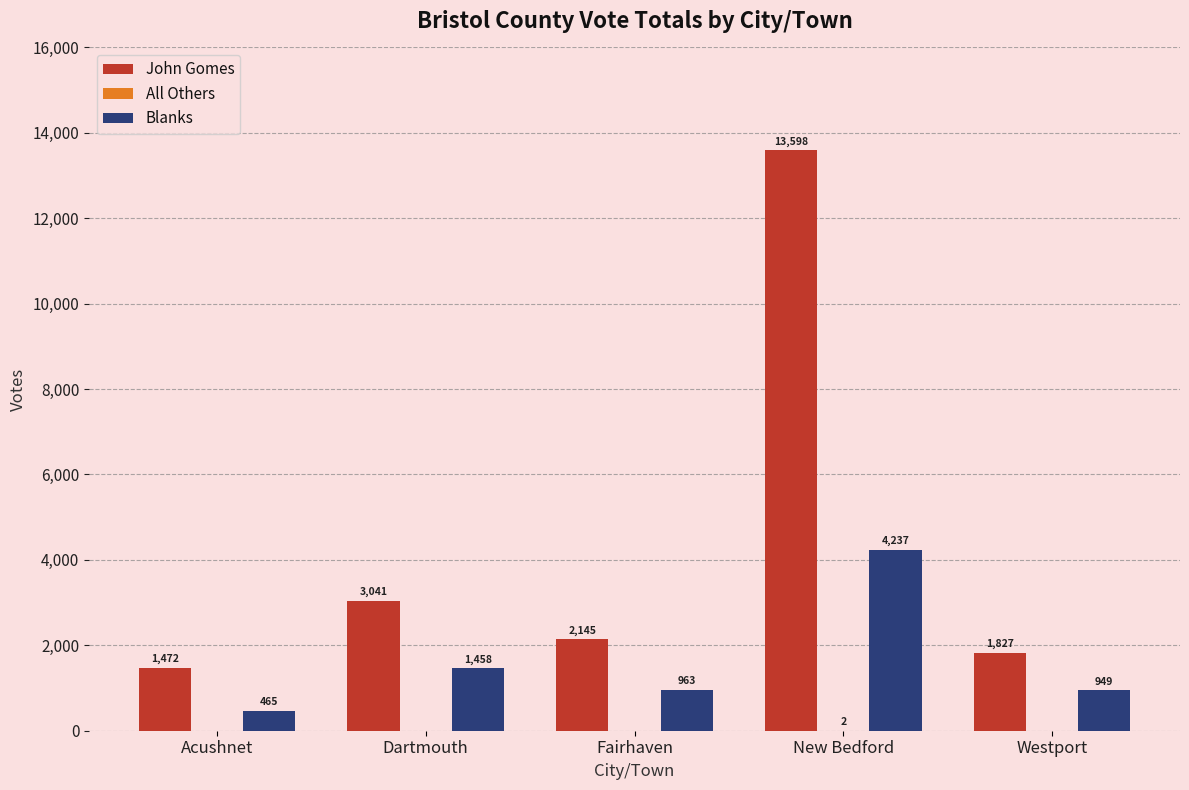

Is the value of John Gomes at Acushnet greater than the value of Blanks at Westport?

Yes